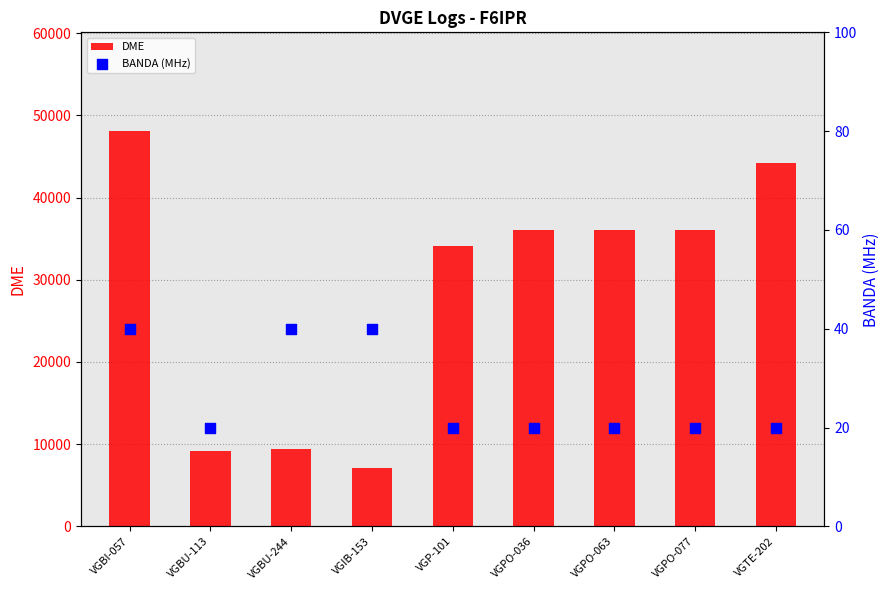

Which series has the widest spread of Y values?

DME